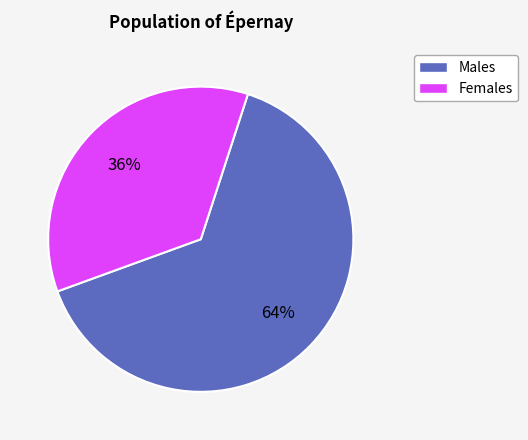

How many slices are in this pie chart?

2